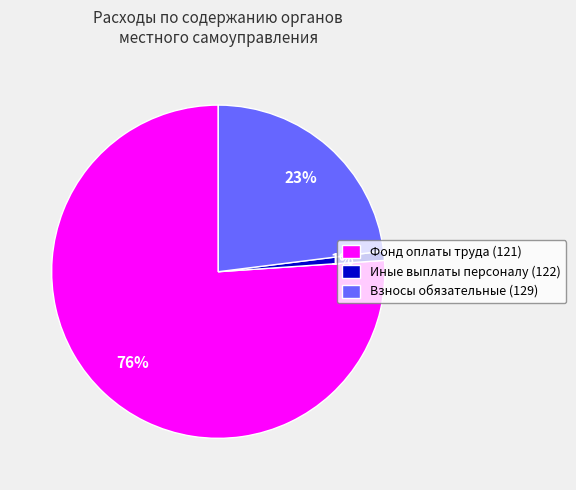

How many segments does this pie chart have?

3